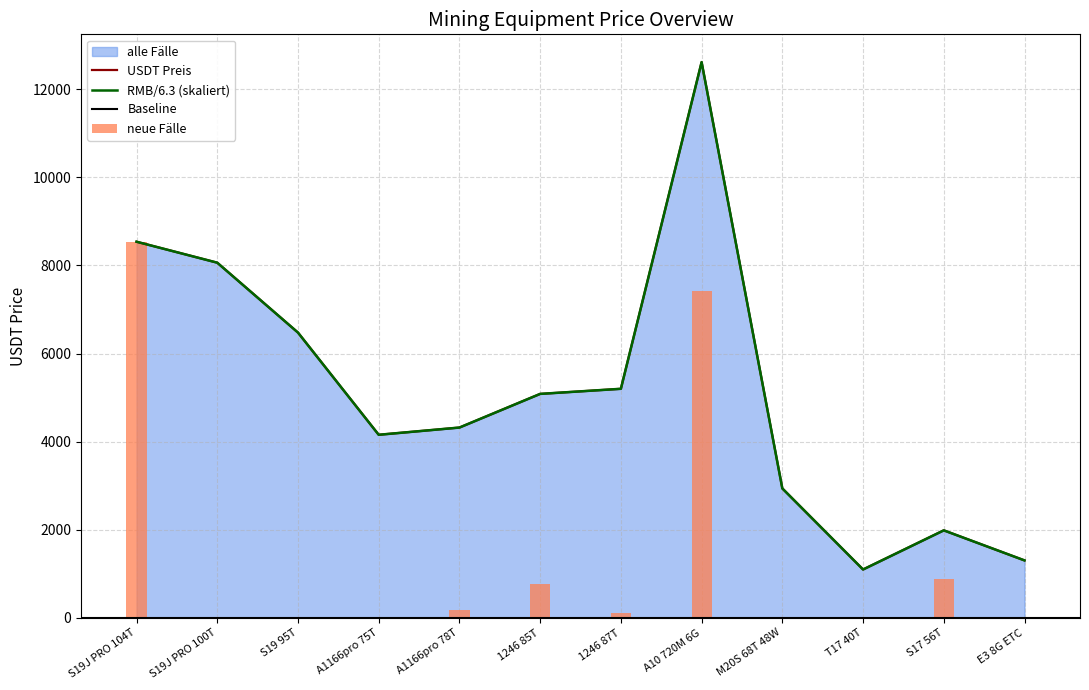

What is the sum of all USDT Price values?

61772.2